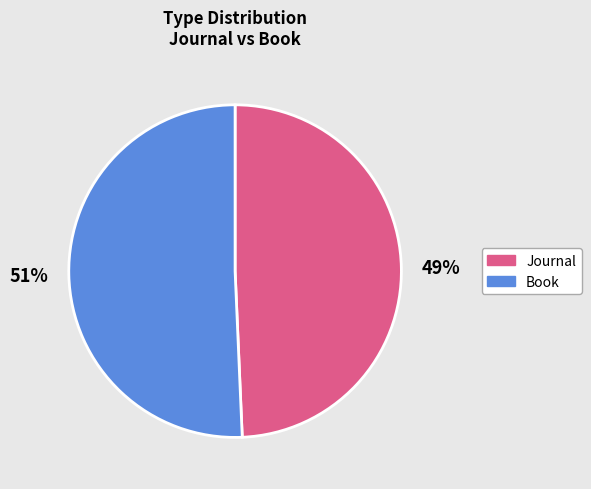

How many slices are in this pie chart?

2